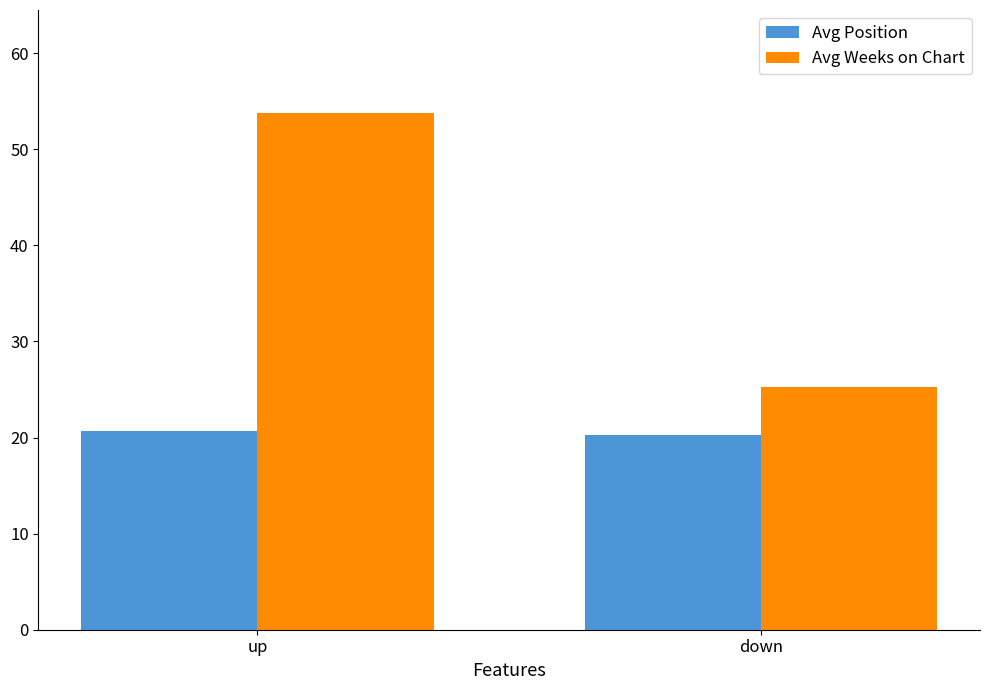

What is the difference between the Avg Weeks on Chart values at down and up?

28.4